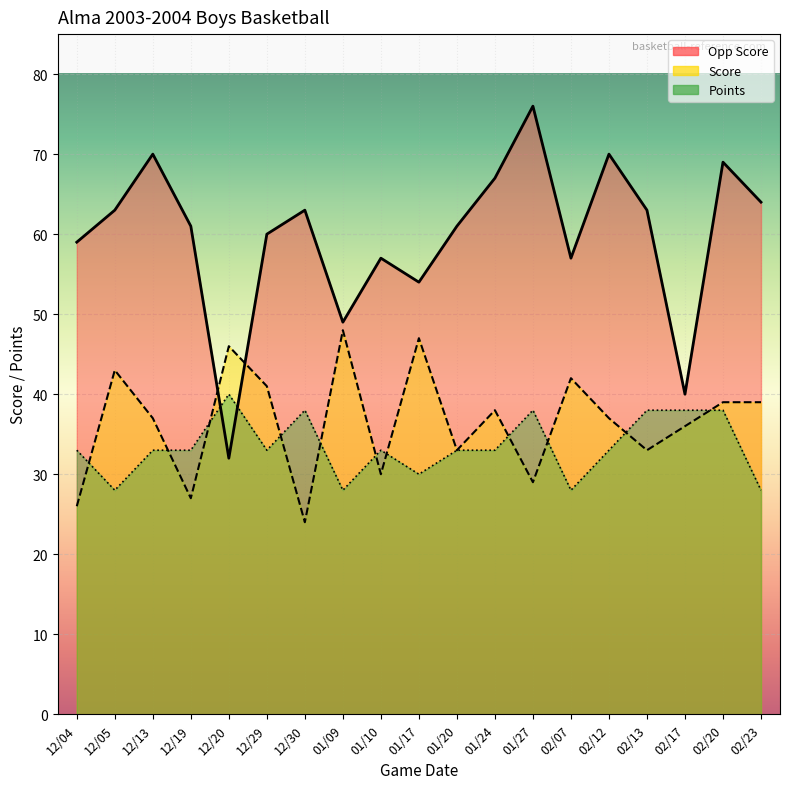

Between 12/05 and 01/17, which series saw the biggest shift?

Opp Score